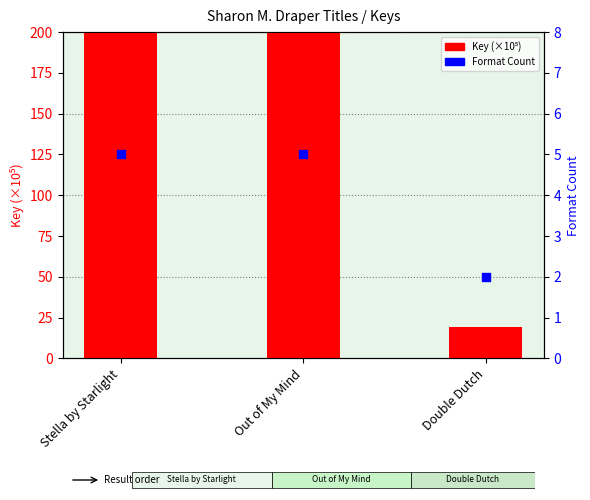

Which series has the widest spread of Y values?

Key (×10⁵)